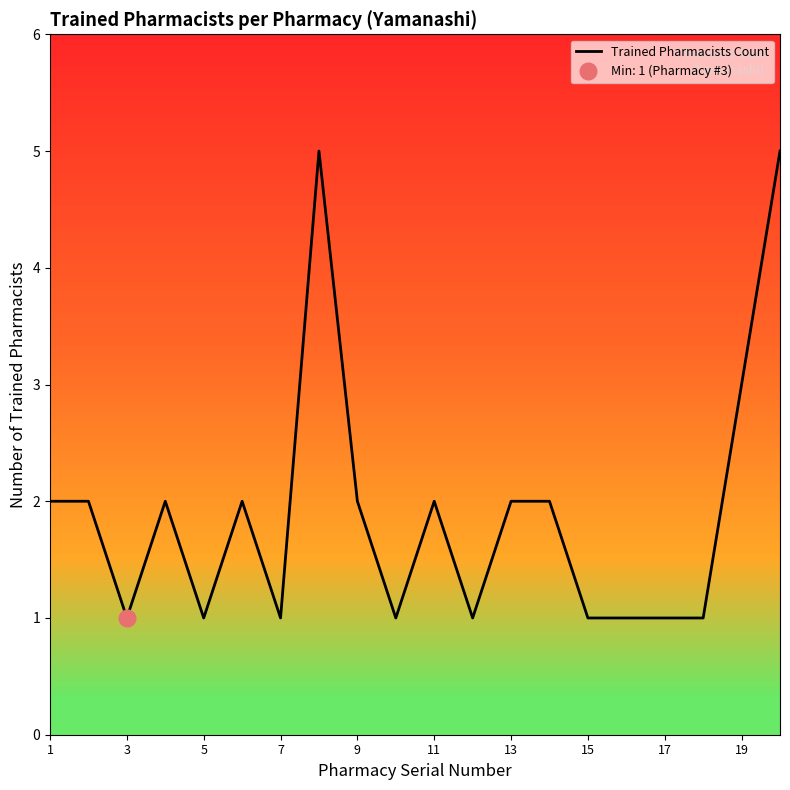

The value of Trained Pharmacists Count at 9 is 2. True or false?

True